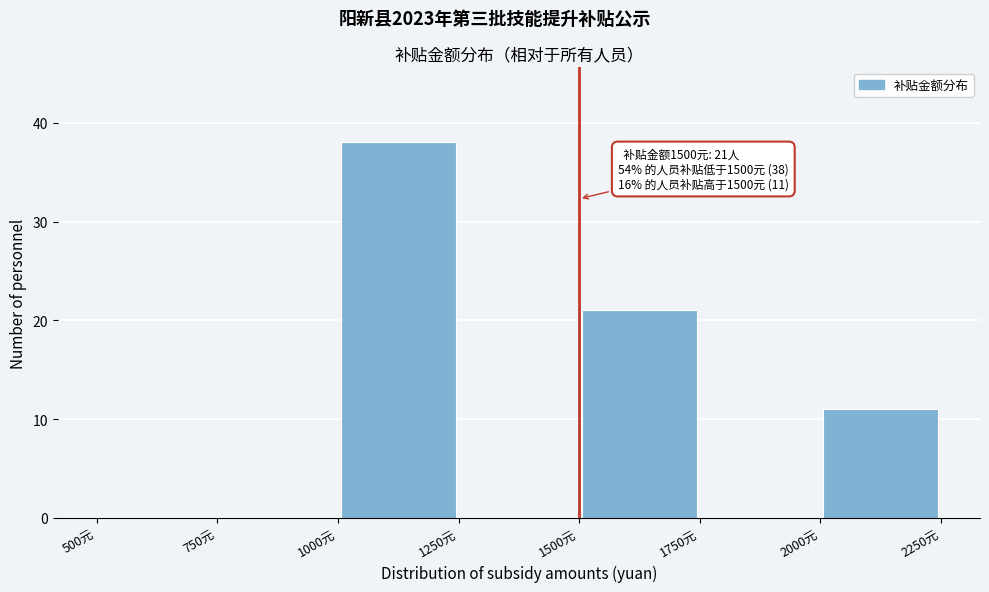

Over which range of the x-axis is the bar tallest?

1000 to 1250